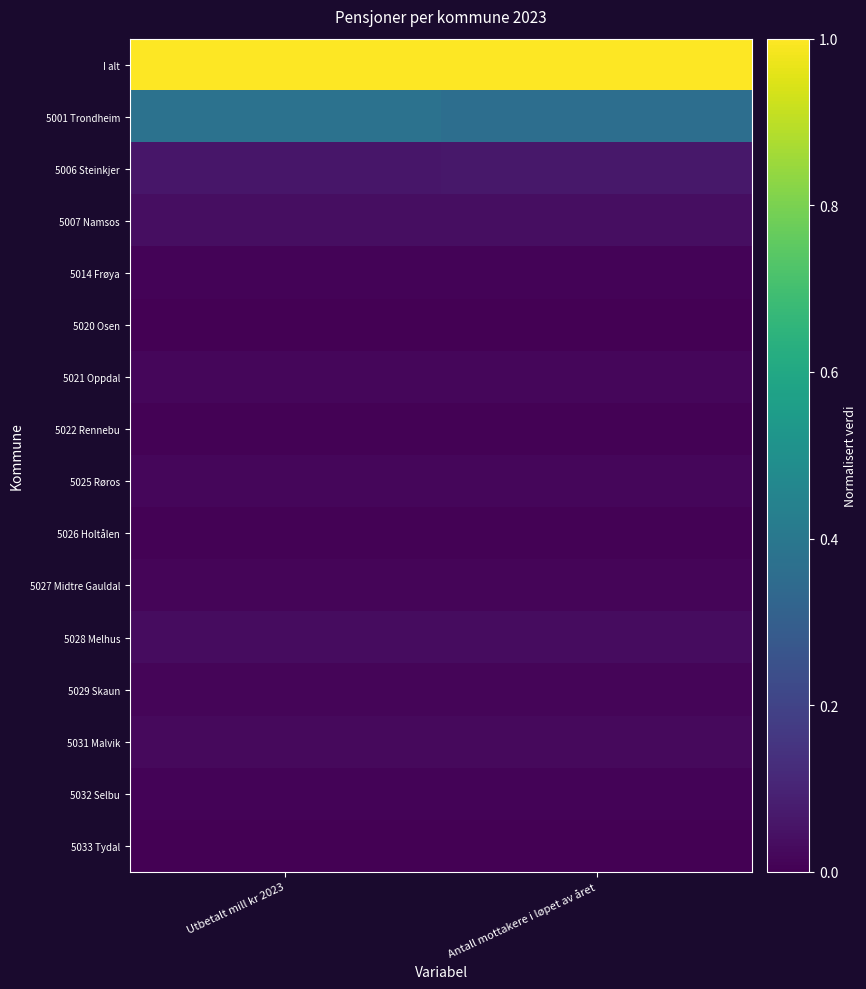

Rank the series at Utbetalt mill kr 2023 from highest to lowest value.

I alt, 5001 Trondheim, 5006 Steinkjer, 5007 Namsos, 5028 Melhus, 5031 Malvik, 5021 Oppdal, 5025 Røros, 5029 Skaun, 5027 Midtre Gauldal, 5032 Selbu, 5014 Frøya, 5022 Rennebu, 5026 Holtålen, 5020 Osen, 5033 Tydal